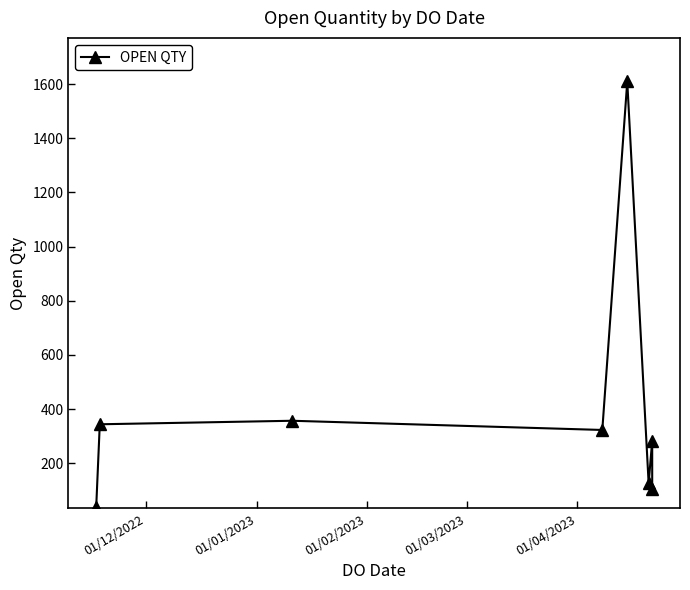

Reading left to right, transcribe all the data shown in this chart.

39	344	357	323	1610	126	283	106